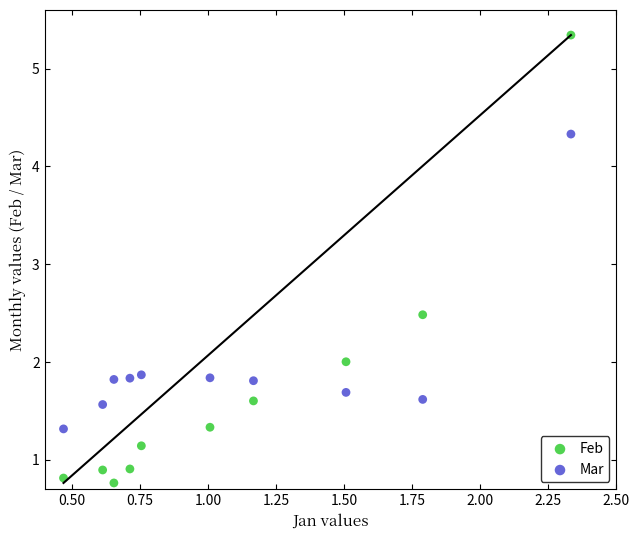

What is the X range (max minus min) for the scatter plot?

1.9